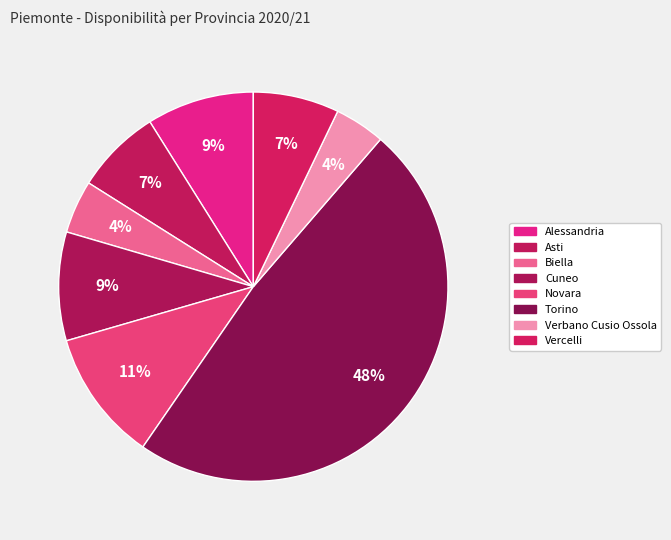

Count the number of slices in the pie.

8